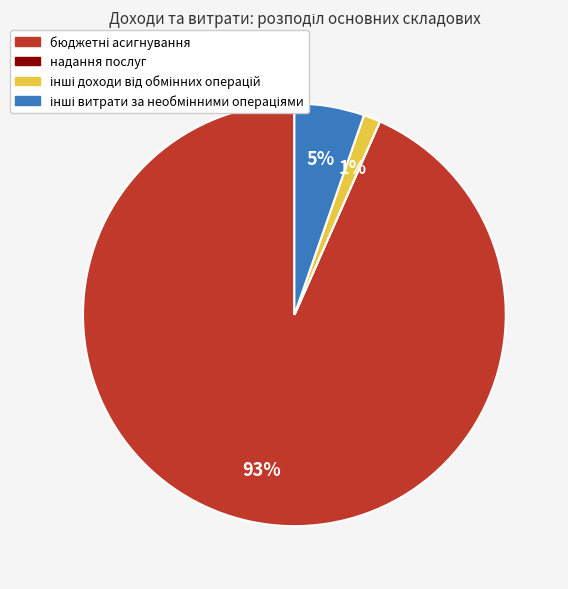

Is there a majority slice in this chart?

Yes